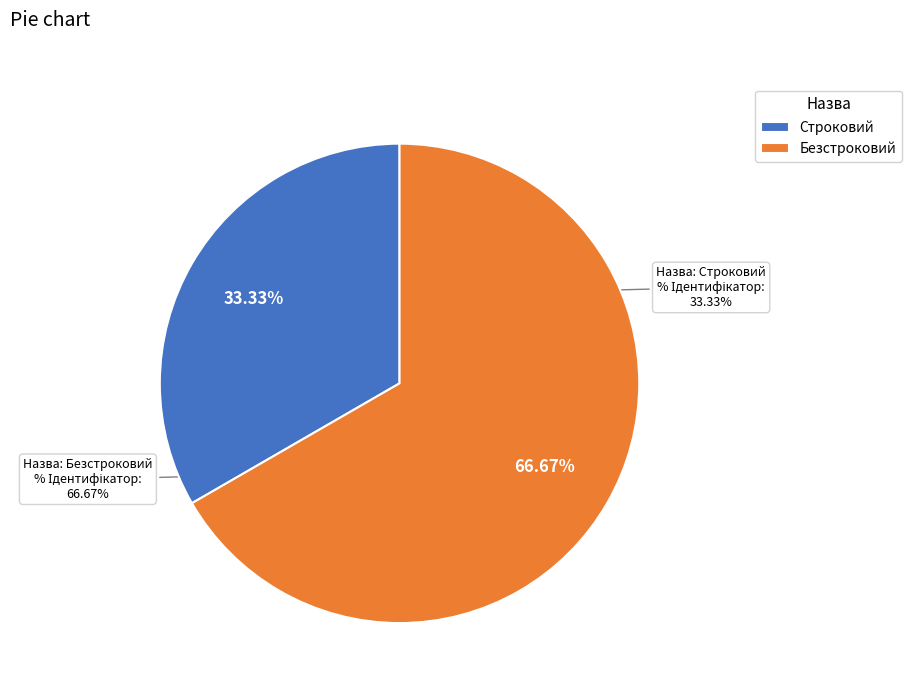

True or false: Безстроковий accounts for 67% of the total.

True